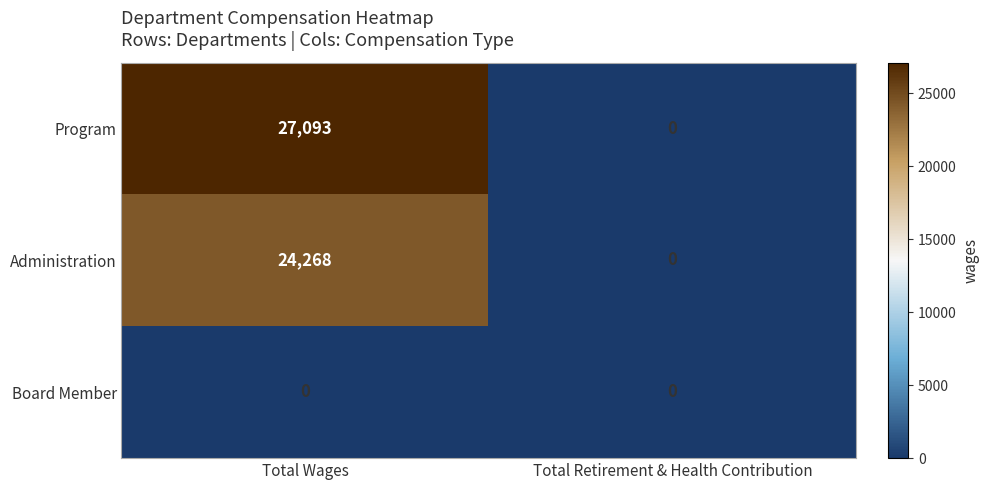

What is the greatest value displayed?

27093